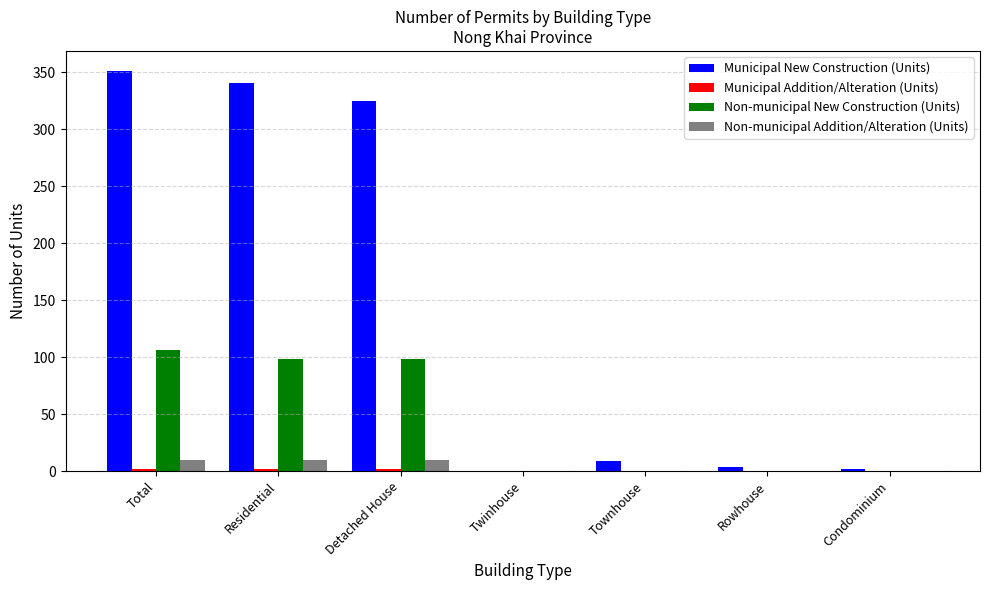

Which series changed the most between Detached House and Twinhouse?

Municipal New Construction (Units)